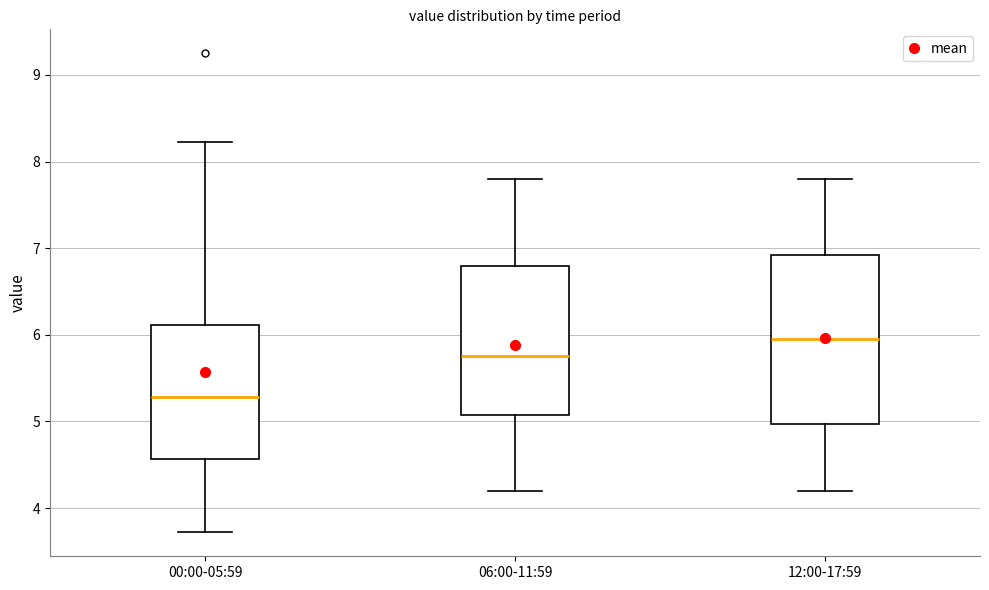

Comparing the boxes themselves (not the whiskers), which one is the tallest?

12:00-17:59